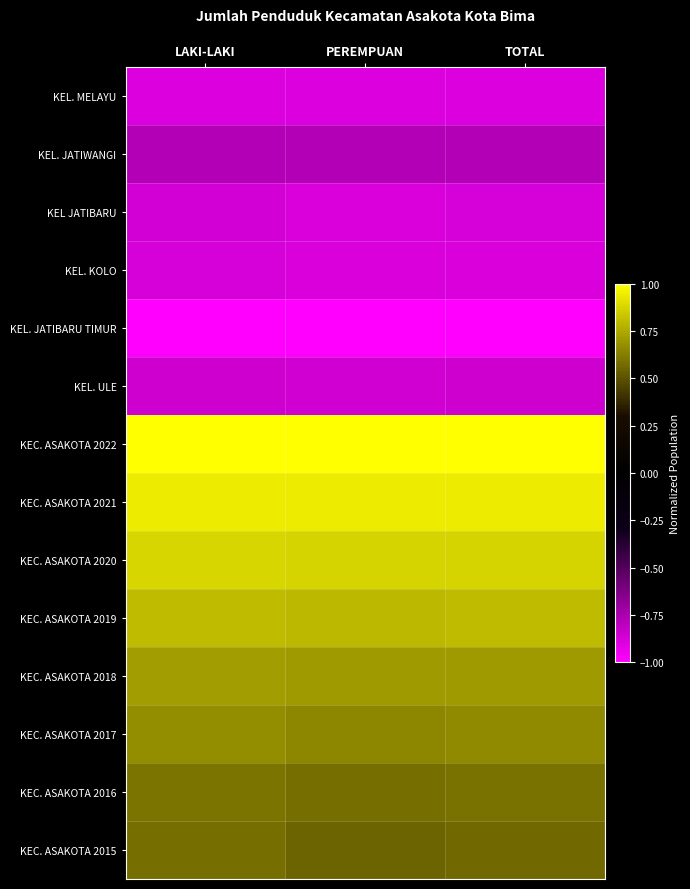

Reading left to right, list all the values displayed in this chart.

KEL. MELAYU: LAKI-LAKI=-0.9	PEREMPUAN=-0.9	TOTAL=-0.9
KEL. JATIWANGI: LAKI-LAKI=-0.8	PEREMPUAN=-0.8	TOTAL=-0.8
KEL JATIBARU: LAKI-LAKI=-0.9	PEREMPUAN=-0.9	TOTAL=-0.9
KEL. KOLO: LAKI-LAKI=-0.9	PEREMPUAN=-0.9	TOTAL=-0.9
KEL. JATIBARU TIMUR: LAKI-LAKI=-1.0	PEREMPUAN=-1.0	TOTAL=-1.0
KEL. ULE: LAKI-LAKI=-0.9	PEREMPUAN=-0.9	TOTAL=-0.9
KEC. ASAKOTA 2022: LAKI-LAKI=1.0	PEREMPUAN=1.0	TOTAL=1.0
KEC. ASAKOTA 2021: LAKI-LAKI=0.9	PEREMPUAN=0.9	TOTAL=0.9
KEC. ASAKOTA 2020: LAKI-LAKI=0.9	PEREMPUAN=0.9	TOTAL=0.9
KEC. ASAKOTA 2019: LAKI-LAKI=0.8	PEREMPUAN=0.8	TOTAL=0.8
KEC. ASAKOTA 2018: LAKI-LAKI=0.7	PEREMPUAN=0.7	TOTAL=0.7
KEC. ASAKOTA 2017: LAKI-LAKI=0.7	PEREMPUAN=0.7	TOTAL=0.7
KEC. ASAKOTA 2016: LAKI-LAKI=0.6	PEREMPUAN=0.6	TOTAL=0.6
KEC. ASAKOTA 2015: LAKI-LAKI=0.6	PEREMPUAN=0.6	TOTAL=0.6